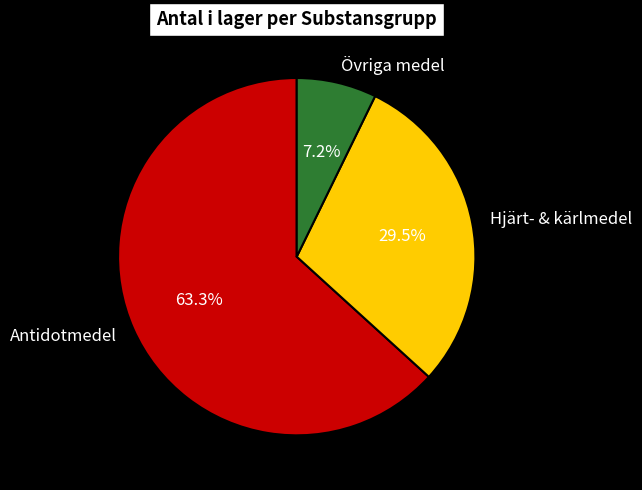

What is the ratio of the value at Antidotmedel to the value at Hjärt- & kärlmedel?

2.1